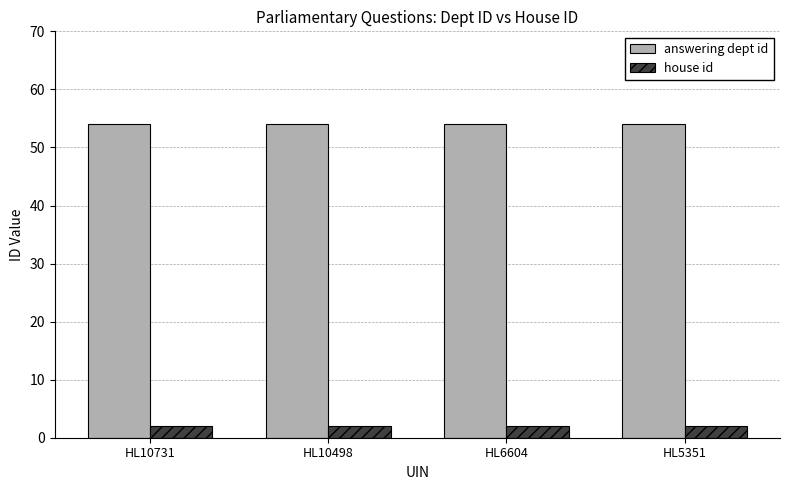

What is the value of the answering dept id bar at the 4th from the left?

54